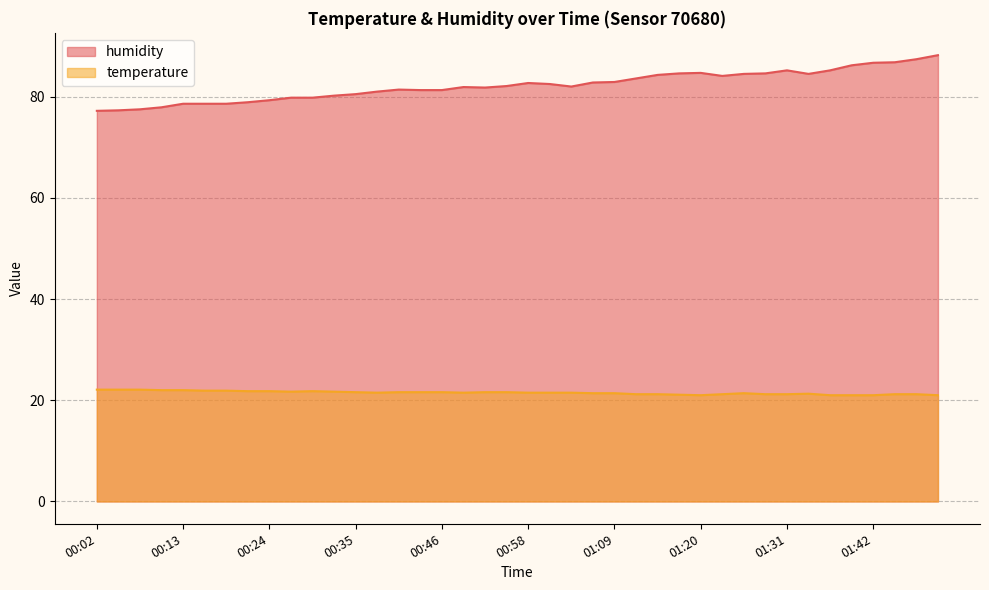

What is the difference between the second highest and second lowest values in the humidity series?

10.1